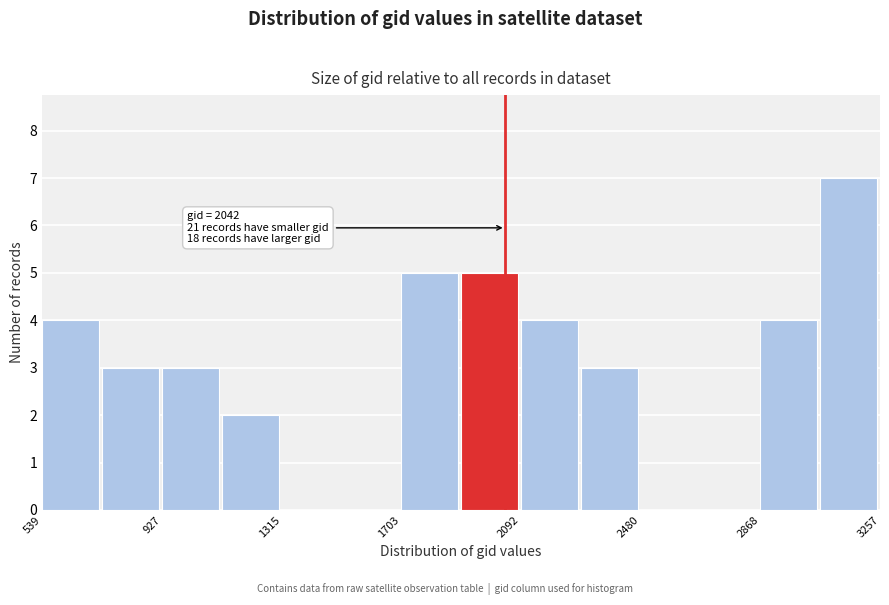

Read against the x-axis, roughly where is the centre of the tallest bar?

3150